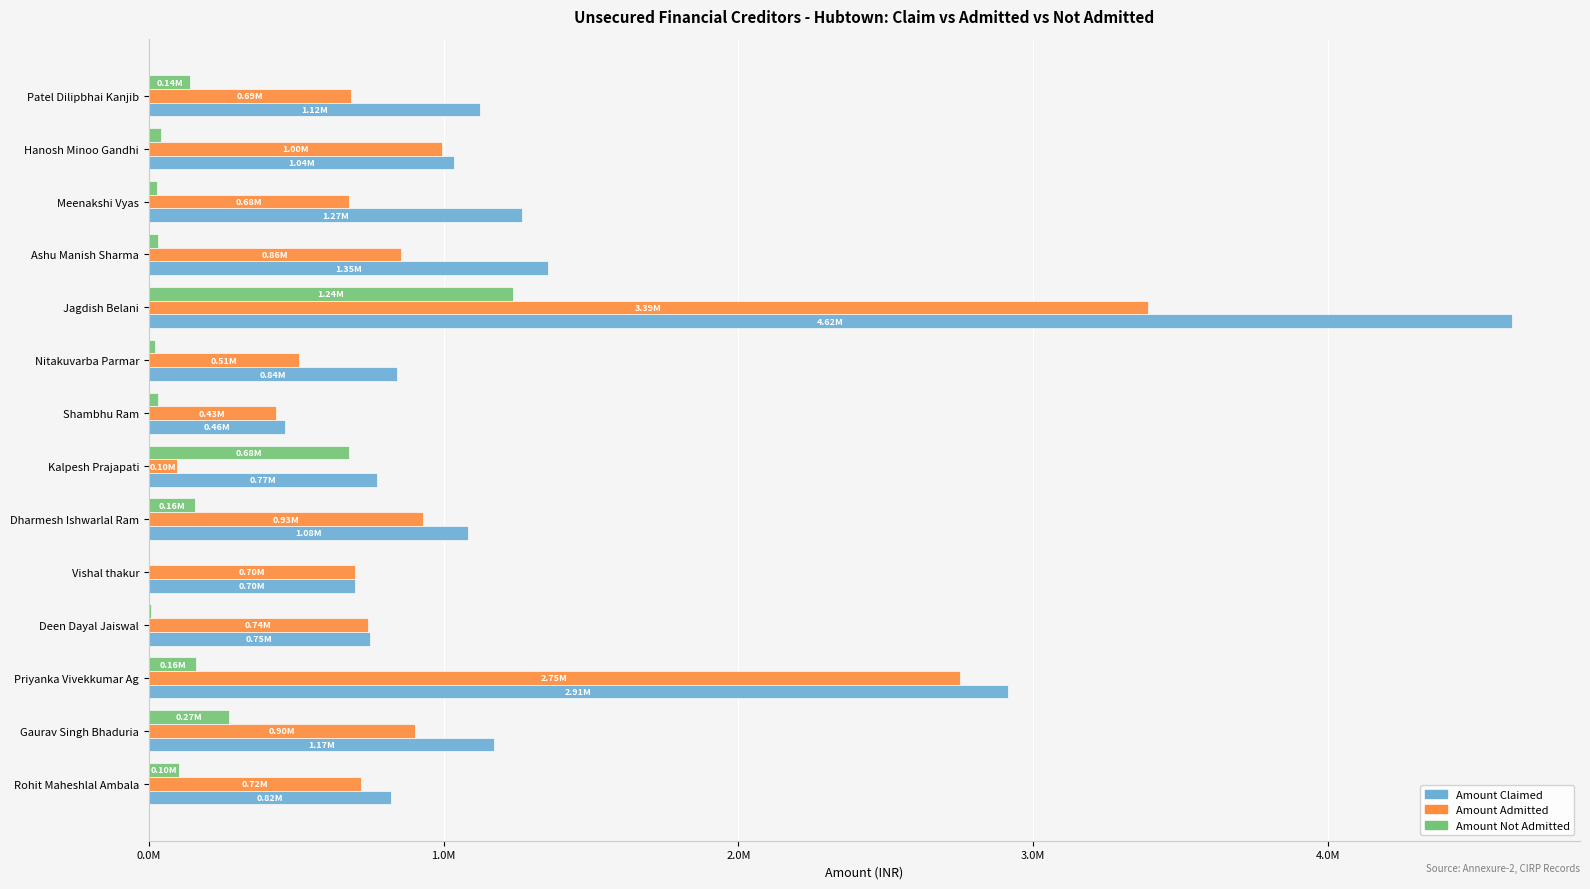

What position from the right is Kalpesh Prajapati?

8